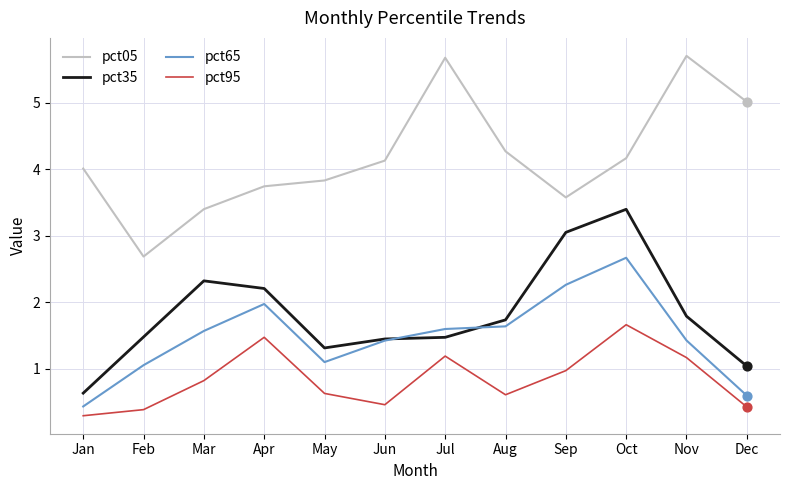

Which series has the largest total across all categories?

pct05